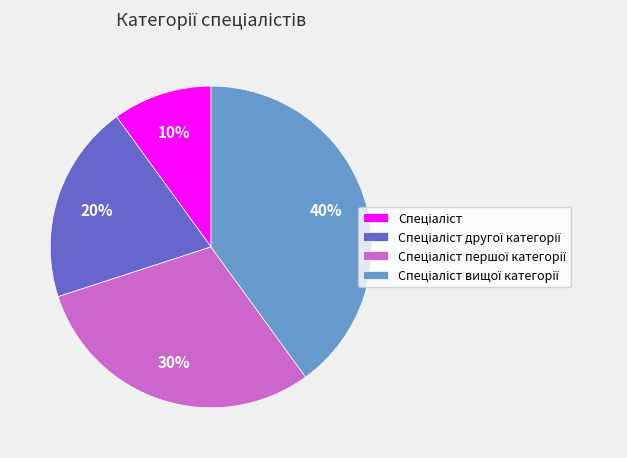

To the nearest percent, what is the average slice percentage?

25%